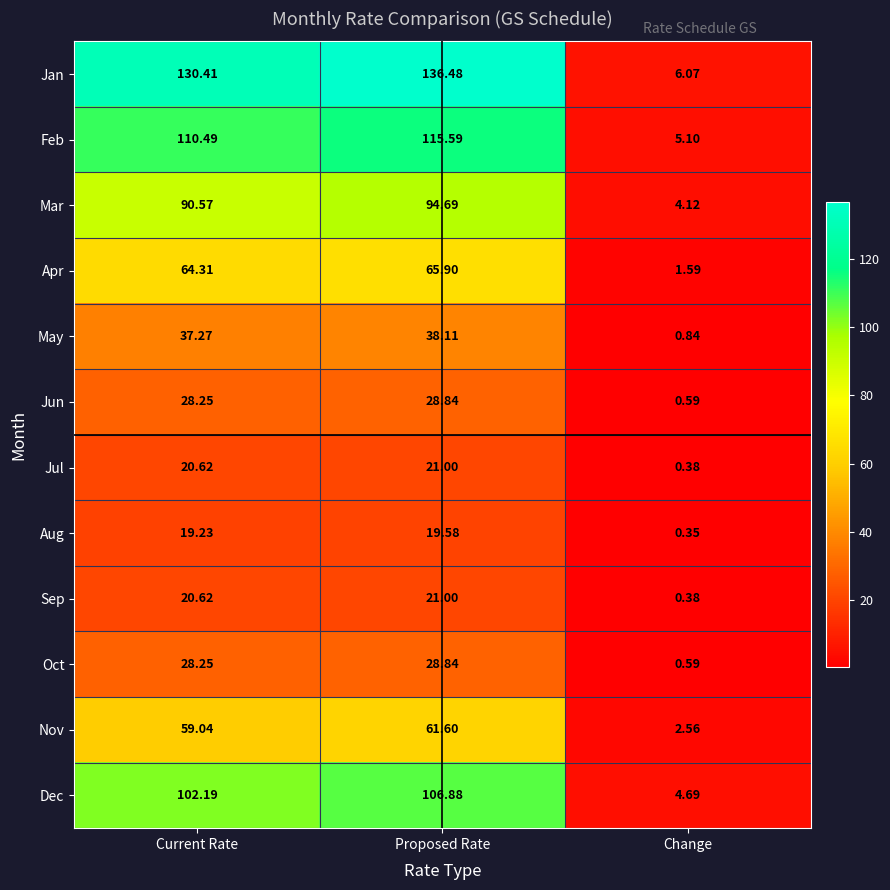

What is the difference between the highest and lowest values at Proposed Rate?

116.9